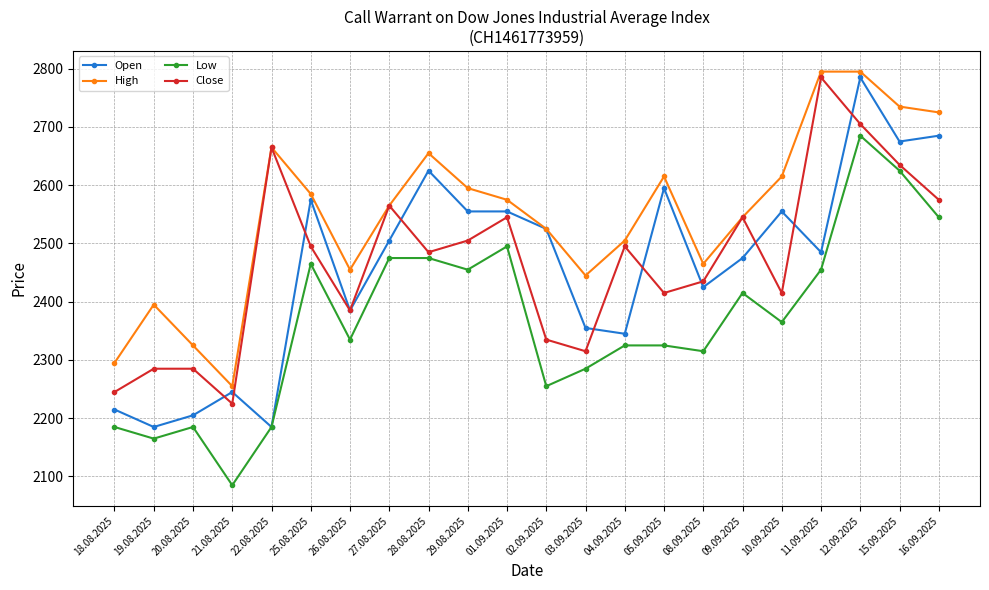

What is the label of the 13th point from the right?

29.08.2025